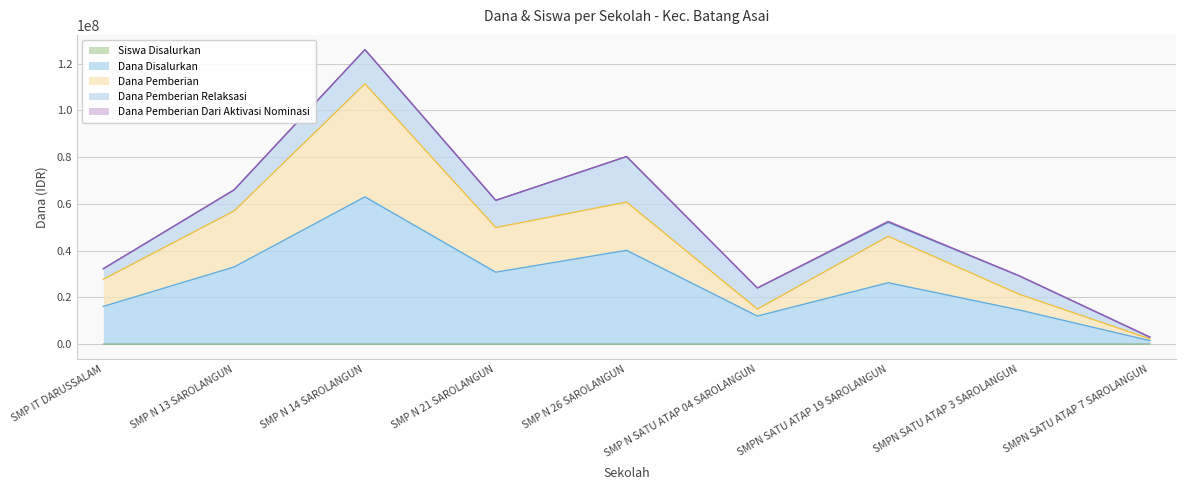

At which category is the sum across all series the highest?

SMP N 14 SAROLANGUN